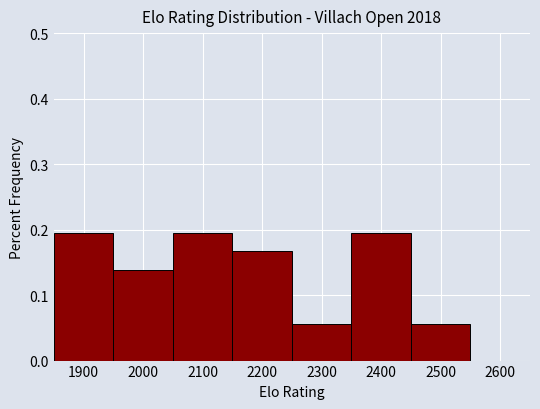

What is the height of the bar covering 1950 to 2050 on the x-axis? The values are not printed on the chart, so give them approximately, as read against the axis.

0.14